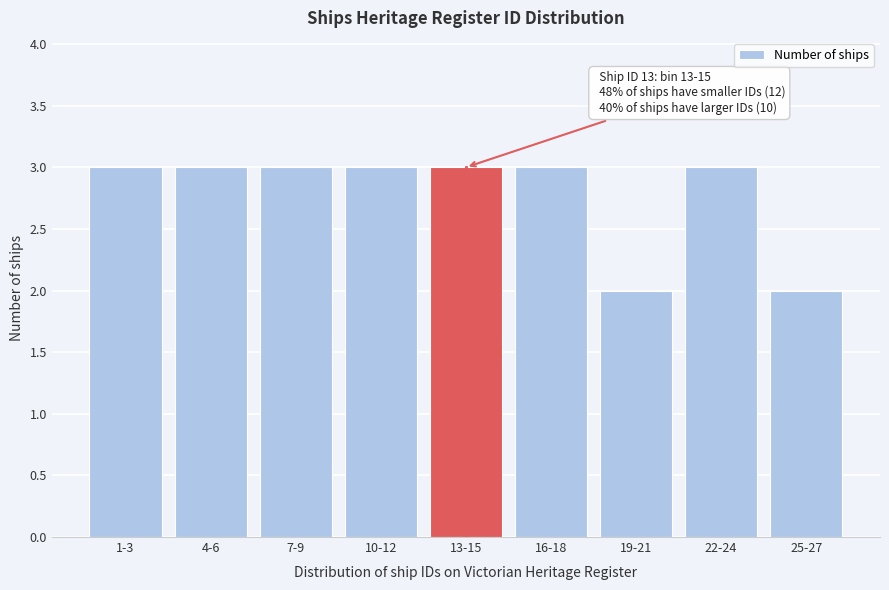

Reading left to right, what are all the values shown in this chart?

1-3=3	4-6=3	7-9=3	10-12=3	13-15=3	16-18=3	19-21=2	22-24=3	25-27=2